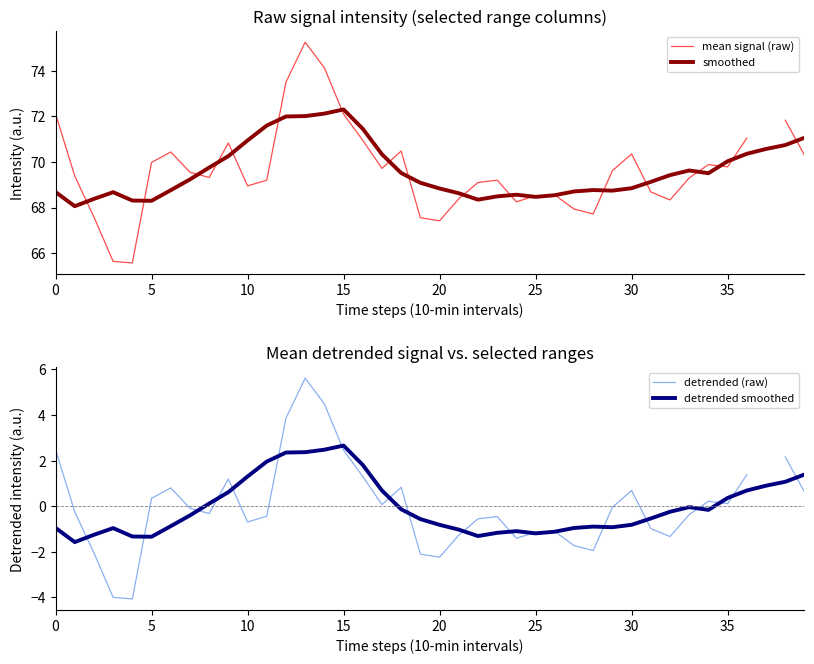

How many interior local valleys does the detrended smoothed series have?

6